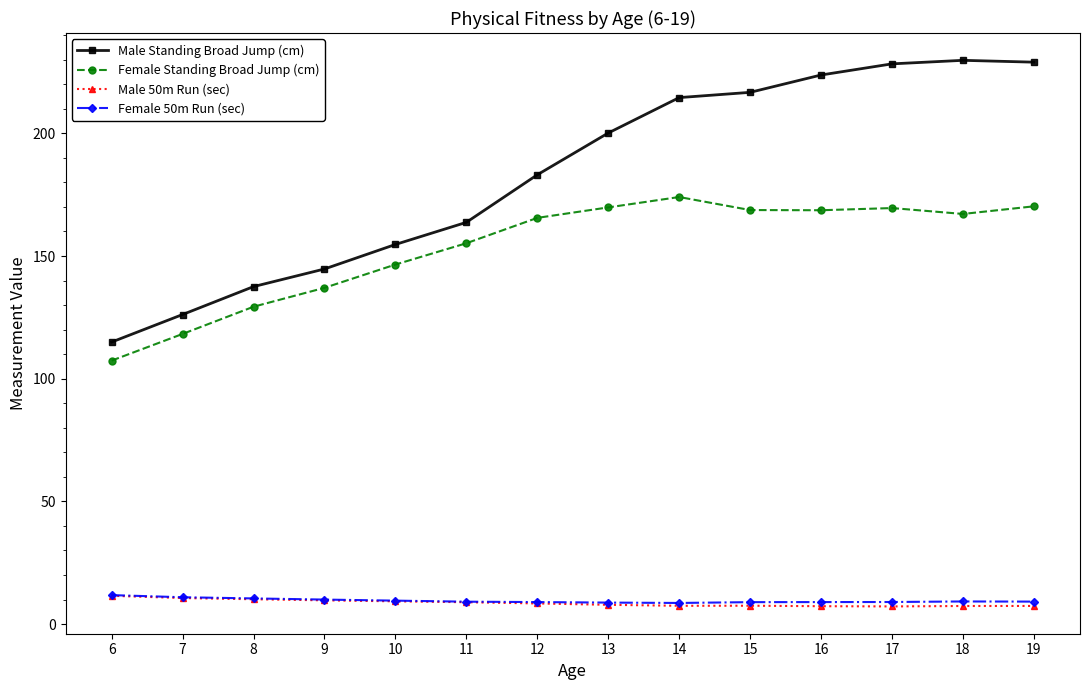

True or false: Male Standing Broad Jump (cm) has more than 2 points higher than both neighbors.

False